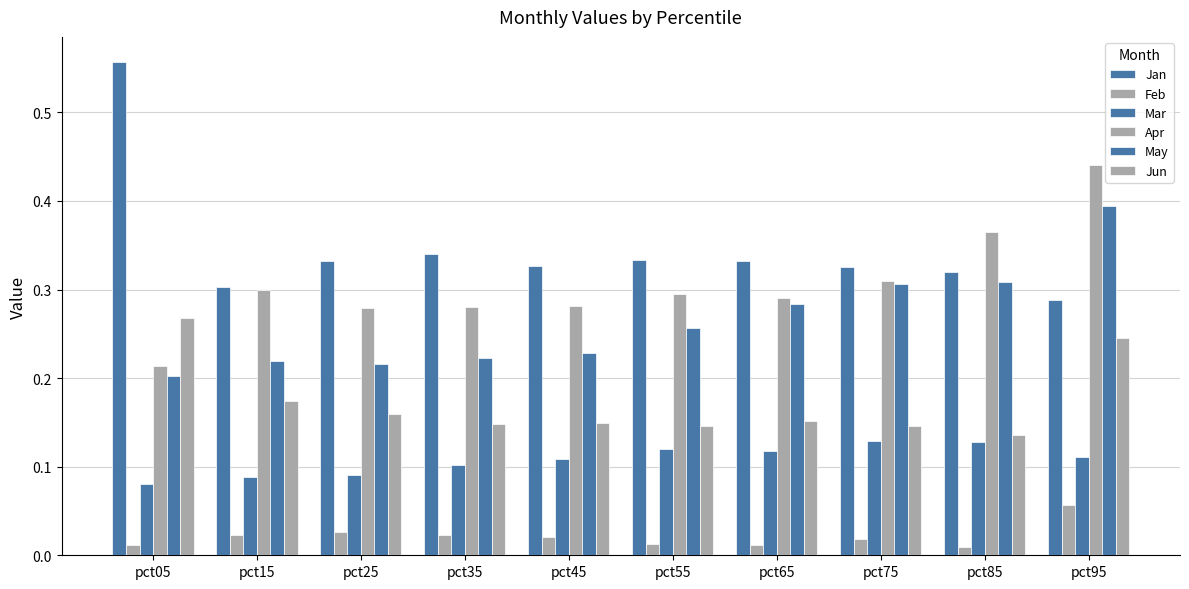

How many data points does each series have?

10